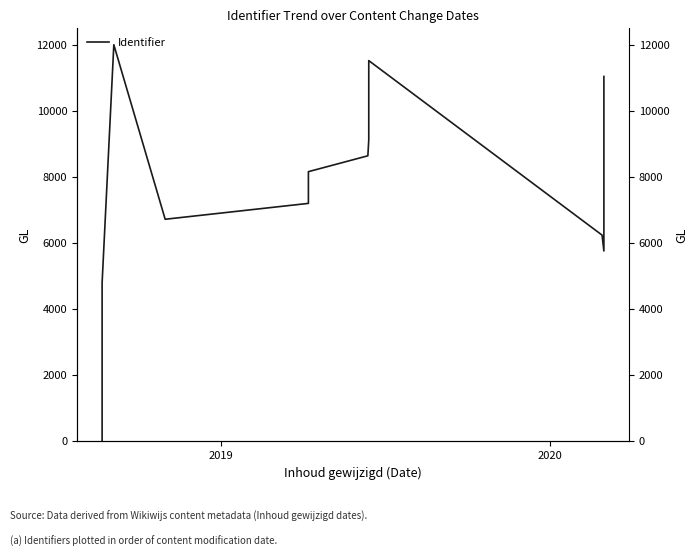

Is it true that the value at 2019 is 1327.9?

False